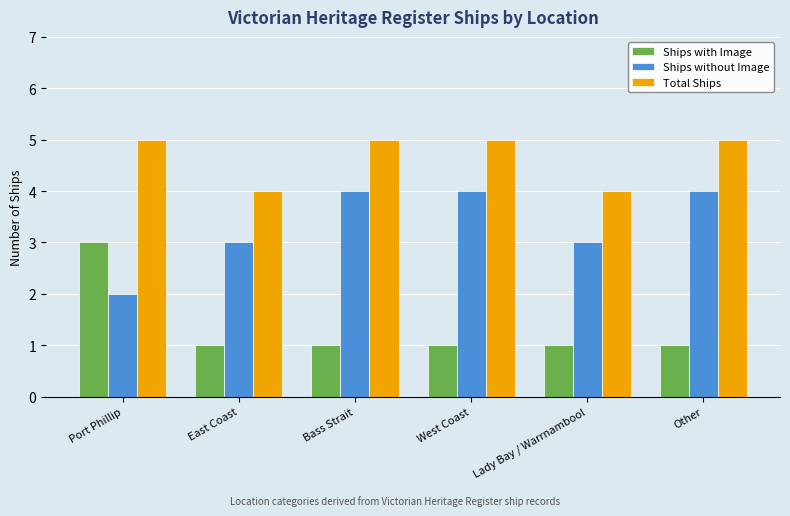

True or false: Ships without Image has a value of 3 at East Coast.

True